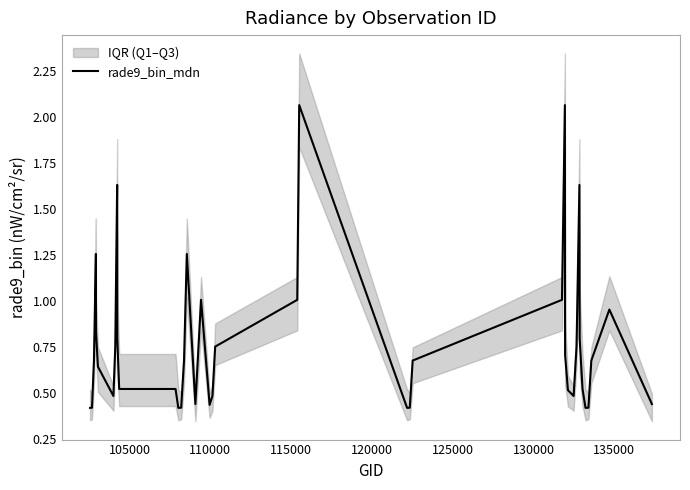

How many lines are shown in the chart?

1